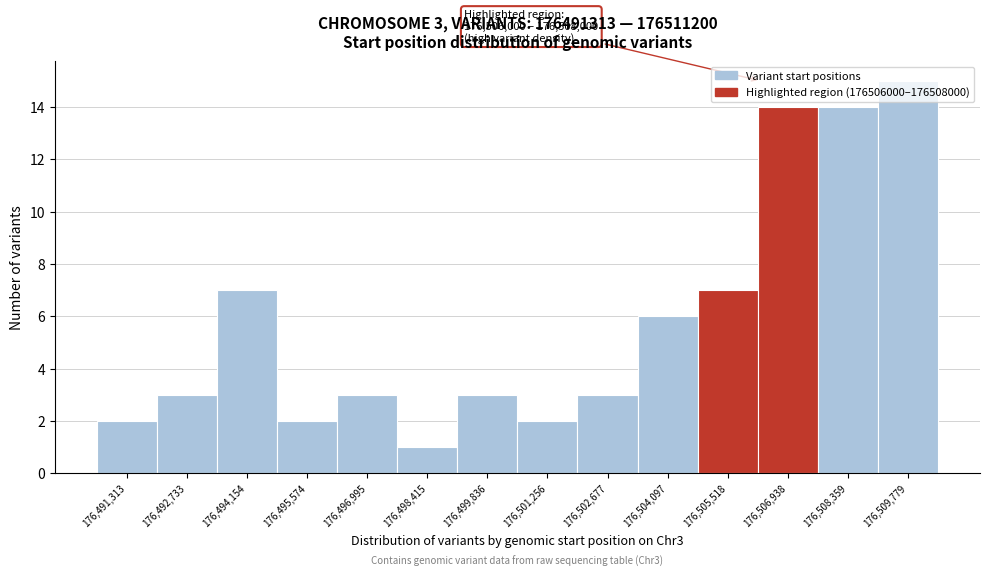

True or false: the data shows 20 at 176,508,359.

False